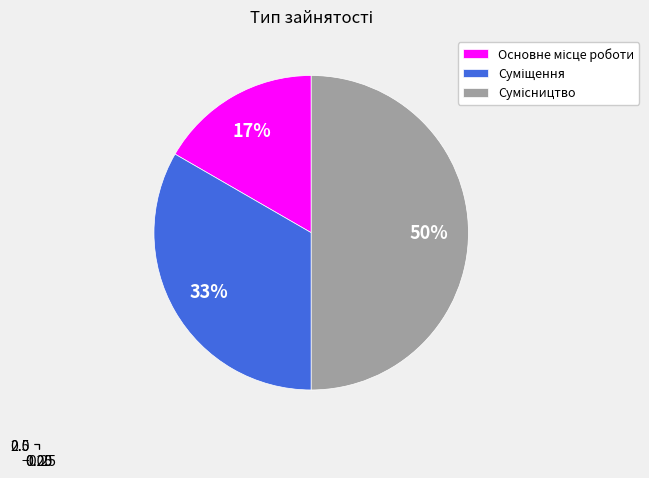

What portion of the pie excludes Основне місце роботи?

83.3%